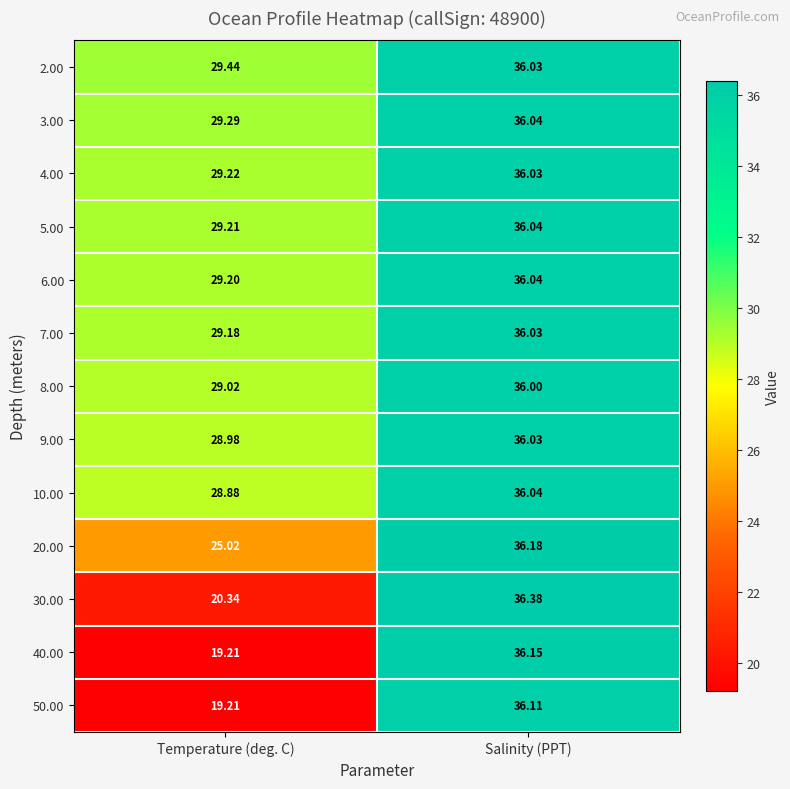

At which label is 10.00 closest to 32?

Temperature (deg. C)